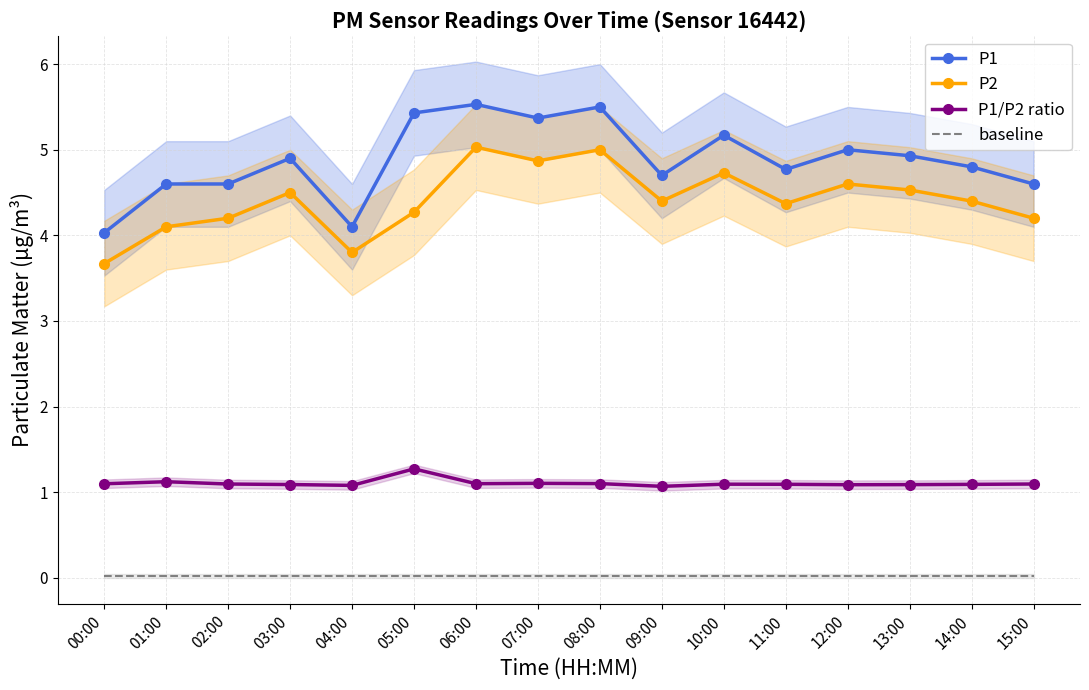

Which series has the largest total across all categories?

P1